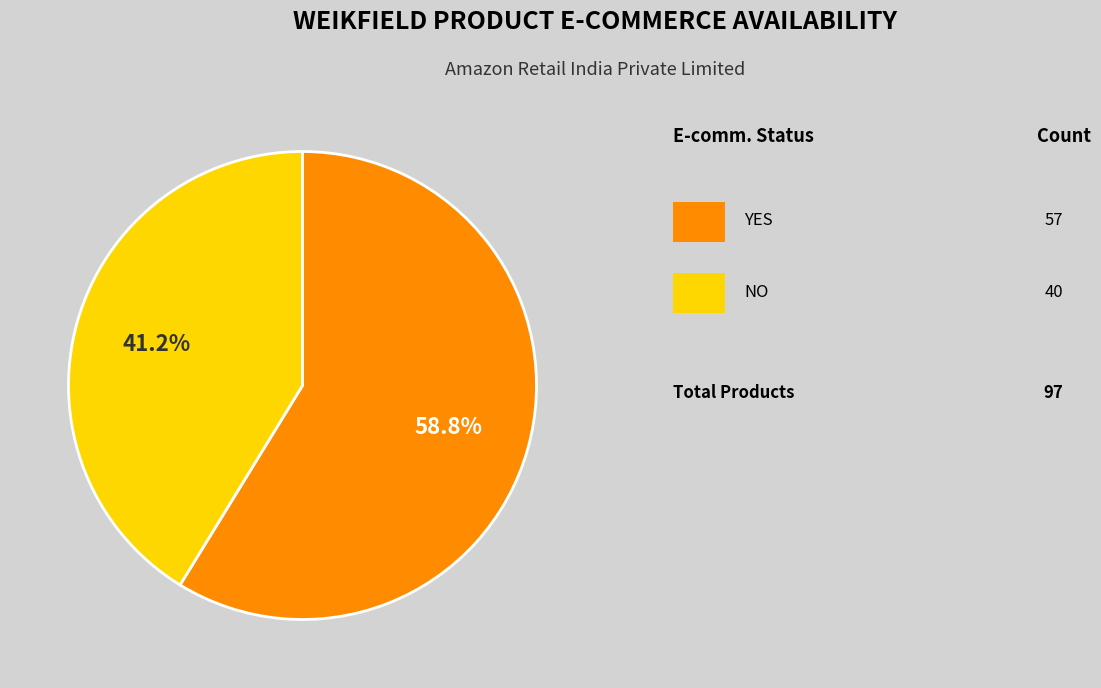

How many segments does this pie chart have?

2